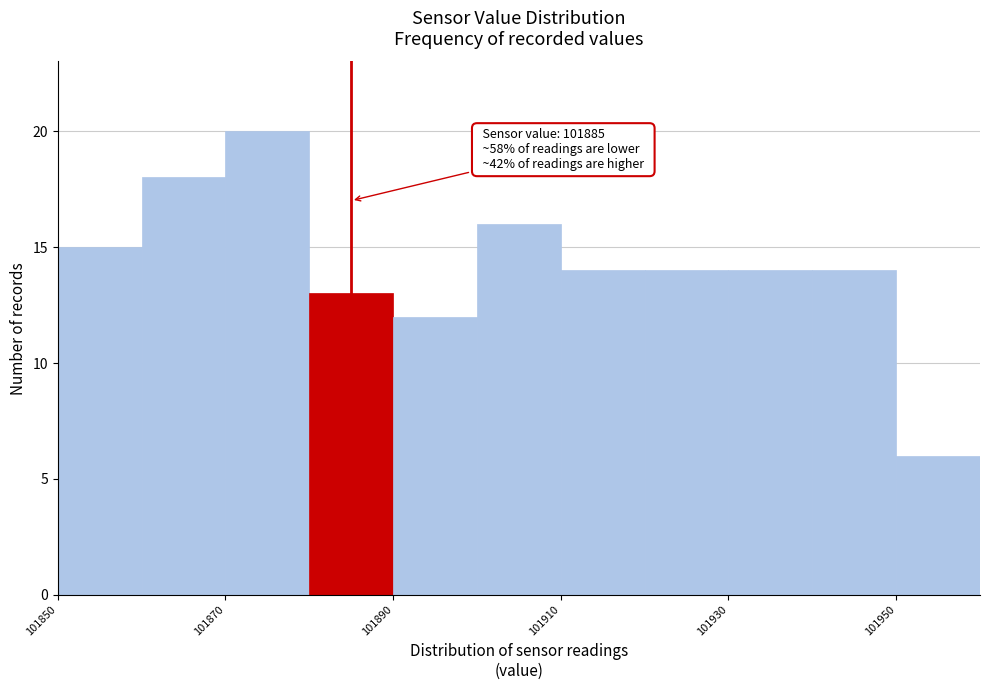

Over which range of the x-axis is the bar tallest?

101870 to 101880